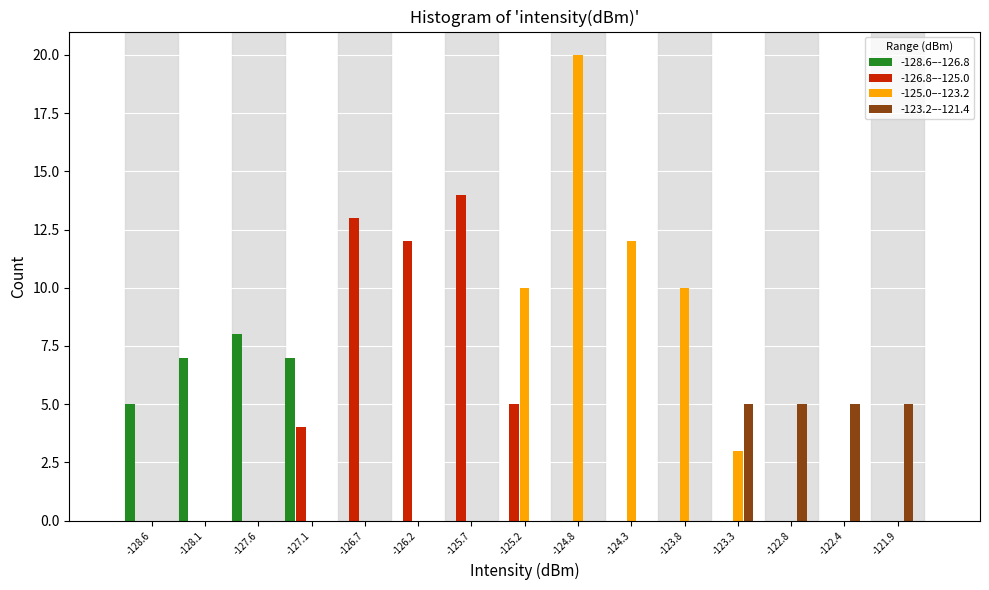

At which category is the sum across all series the highest?

-124.8